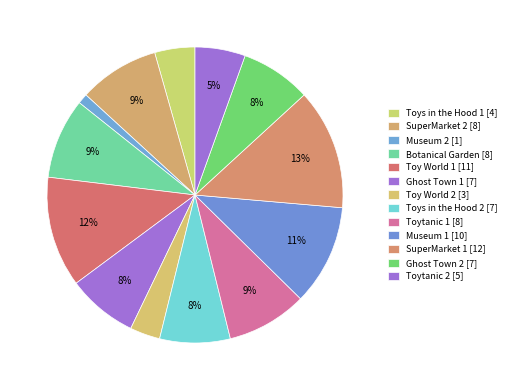

To the nearest percent, what percentage of the pie is Toys in the Hood 2?

8%